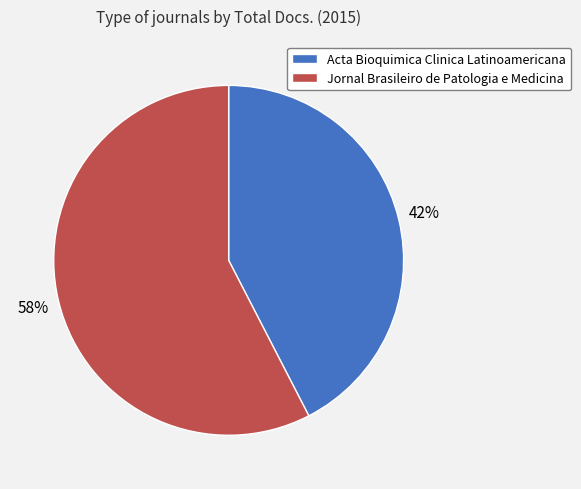

To the nearest percent, what percentage of the pie is Jornal Brasileiro de Patologia e Medicina?

58%